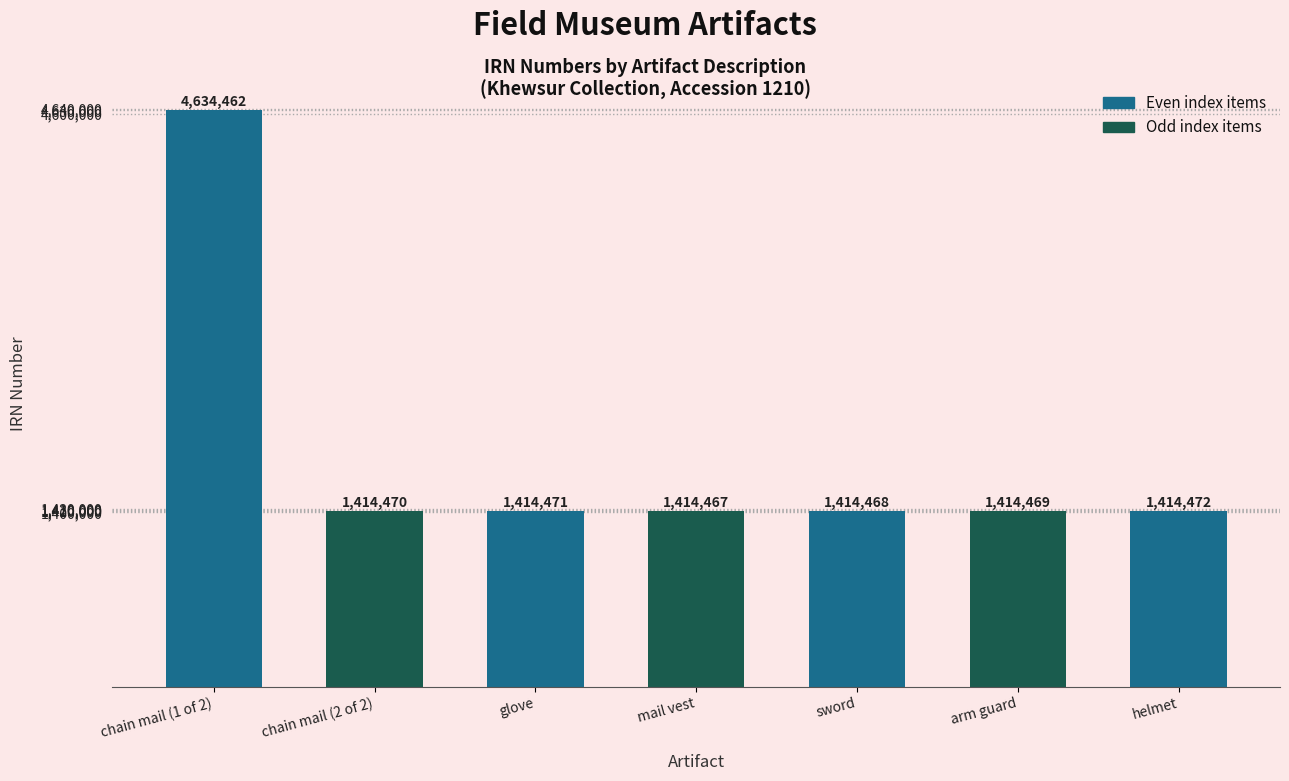

What position from the right is glove?

5